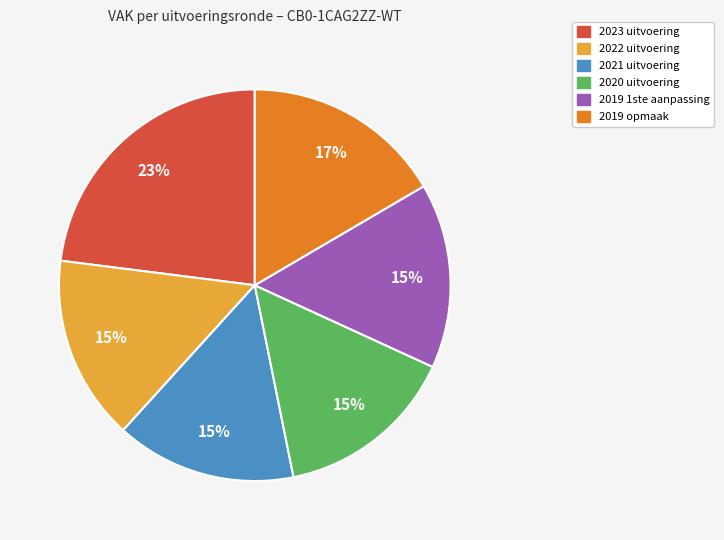

Which category has the biggest portion of the pie?

2023 uitvoering